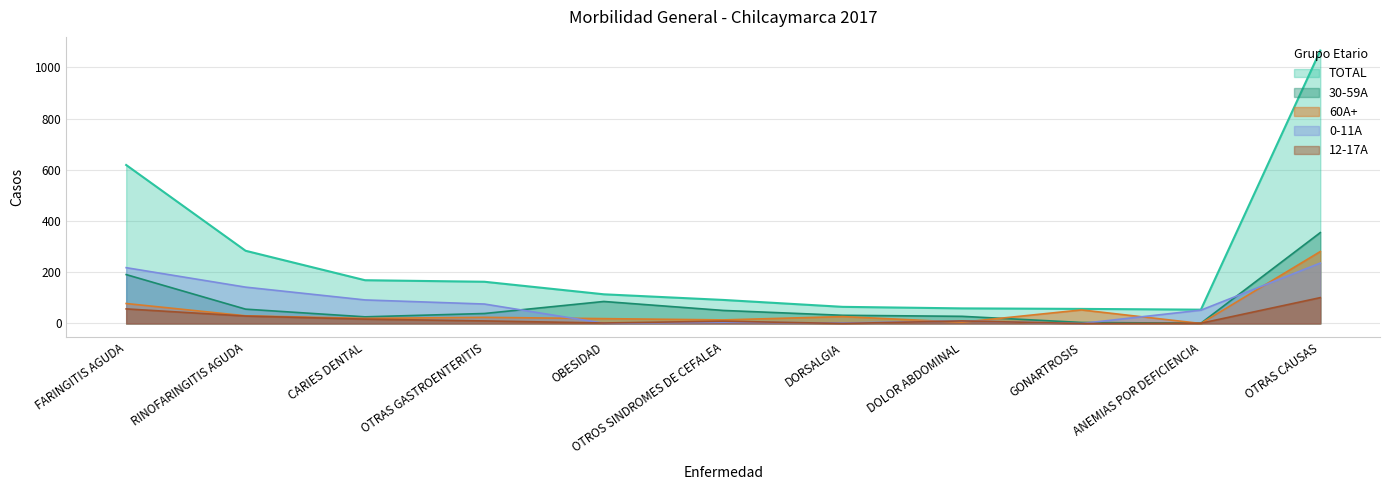

How many data points in 60A+ are above 24?

5